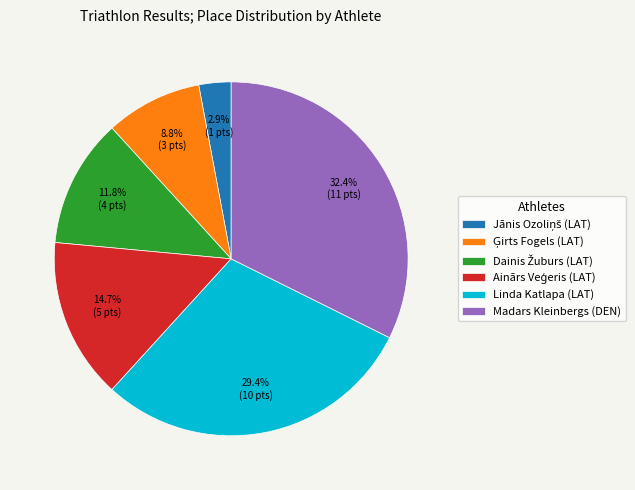

Which slice is the largest?

Madars Kleinbergs (DEN)